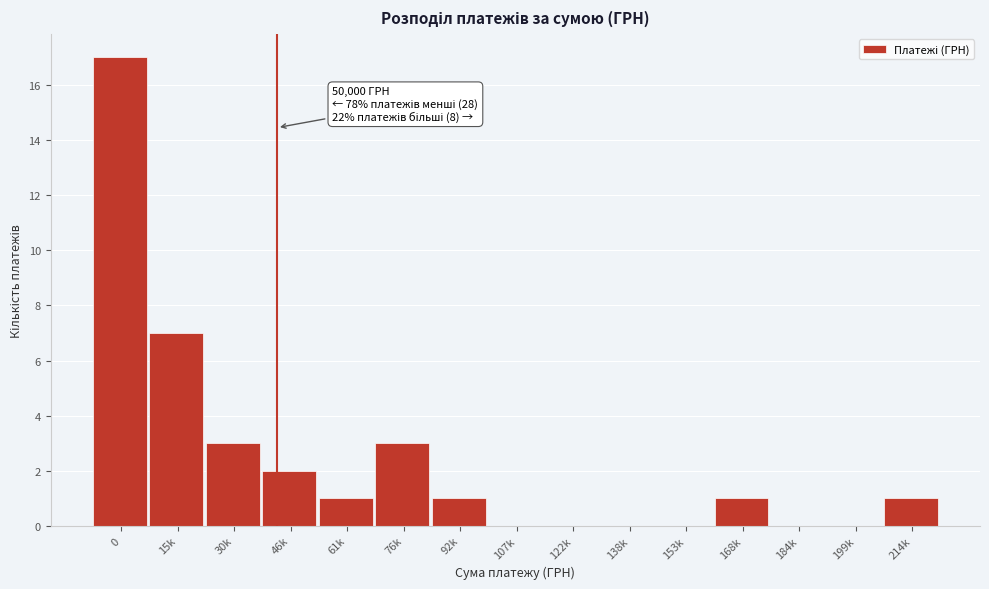

Reading right to left, extract all data points from this chart.

214k=1	199k=0	184k=0	168k=1	153k=0	138k=0	122k=0	107k=0	92k=1	76k=3	61k=1	46k=2	30k=3	15k=7	0=17